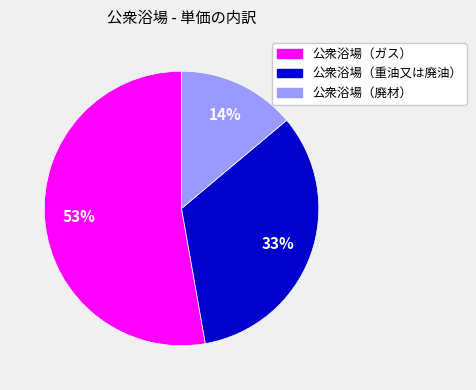

What is the smallest slice in the pie chart?

公衆浴場（廃材）